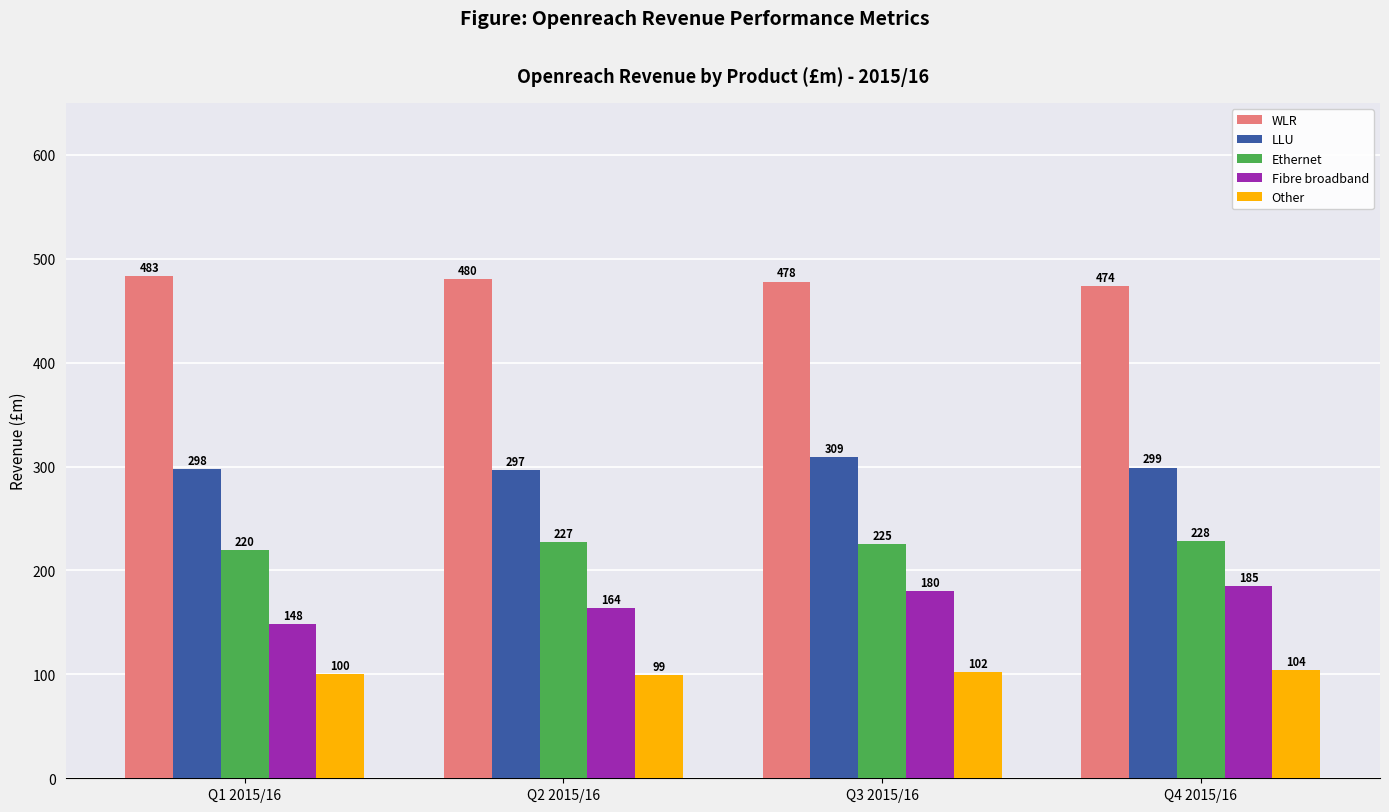

Reading left to right, what are all the values shown in this chart?

WLR: 483	480	478	474
LLU: 298	297	309	299
Ethernet: 220	227	225	228
Fibre broadband: 148	164	180	185
Other: 100	99	102	104